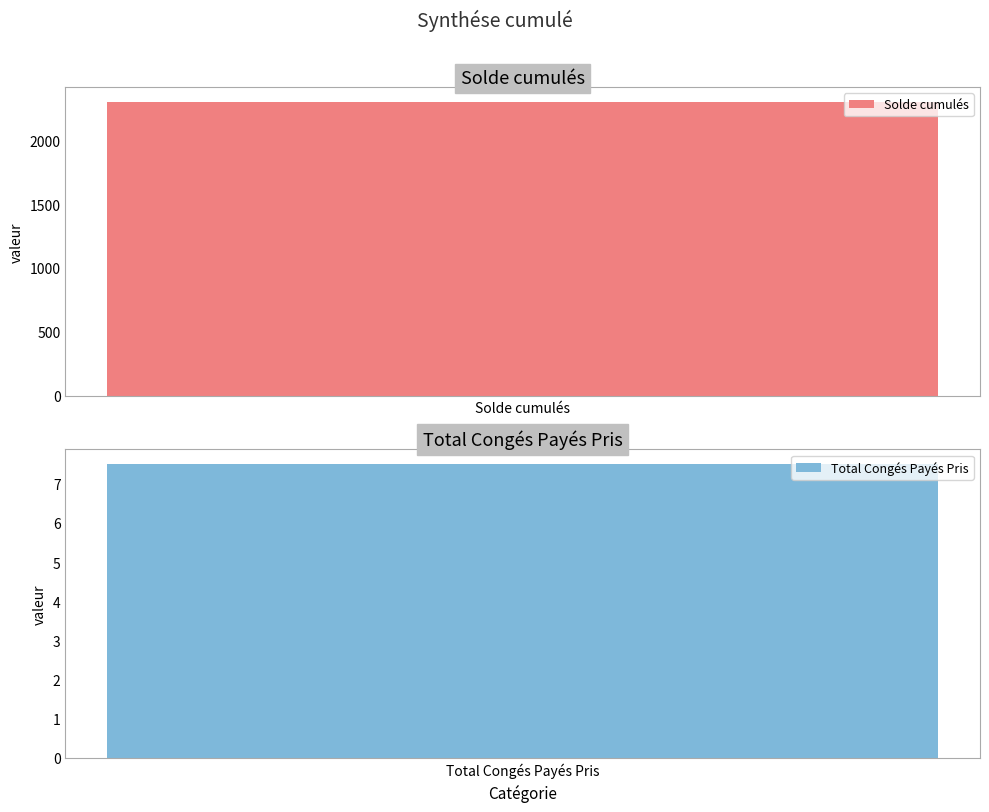

What value does the data have at Solde cumulés?

2299.0